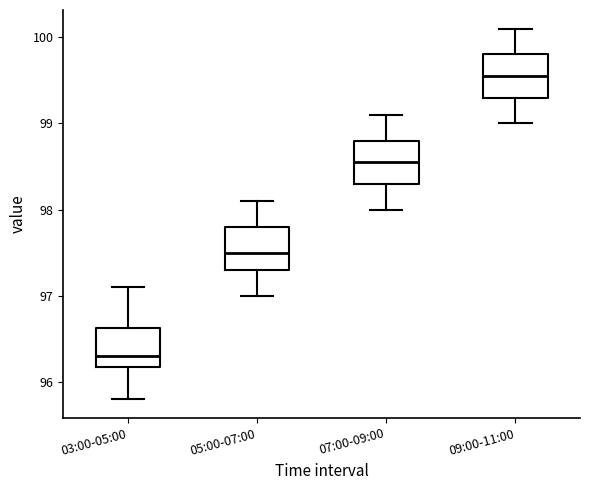

Reading left to right, read every box against the y-axis: the position of its median line, the range the box covers, and the ends of its whiskers. The values are not printed on the chart, so give them approximately, as read against the axis.

03:00-05:00: median 96.3, box 96.2 to 96.6, whiskers 95.8 to 97.1
05:00-07:00: median 97.5, box 97.3 to 97.8, whiskers 97.0 to 98.1
07:00-09:00: median 98.6, box 98.3 to 98.8, whiskers 98.0 to 99.1
09:00-11:00: median 99.6, box 99.3 to 99.8, whiskers 99.0 to 100.1